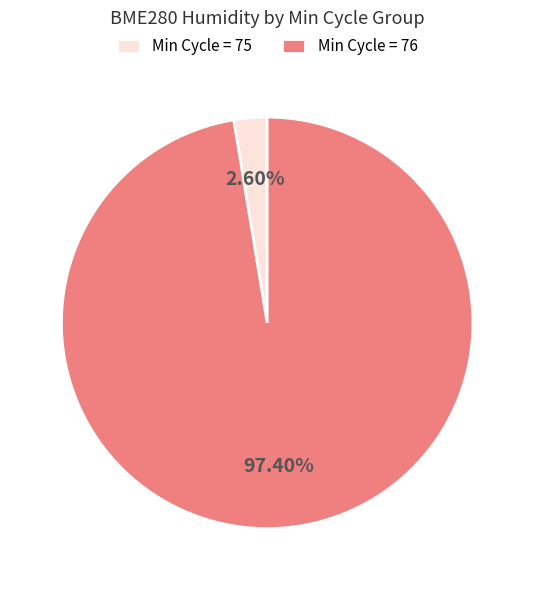

To the nearest percent, what is the average slice percentage?

50%